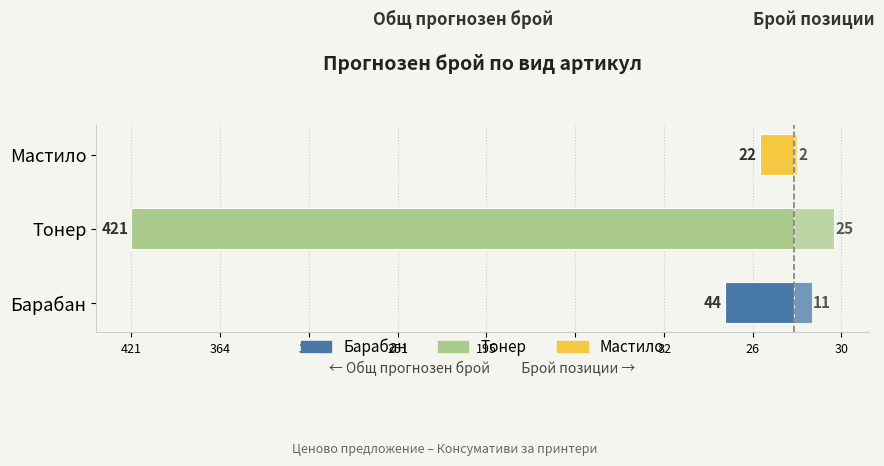

Reading left to right, extract all data points from this chart.

Общ брой (лява): -44	-421	-22
Брой позиции (дясна): 11	25	2